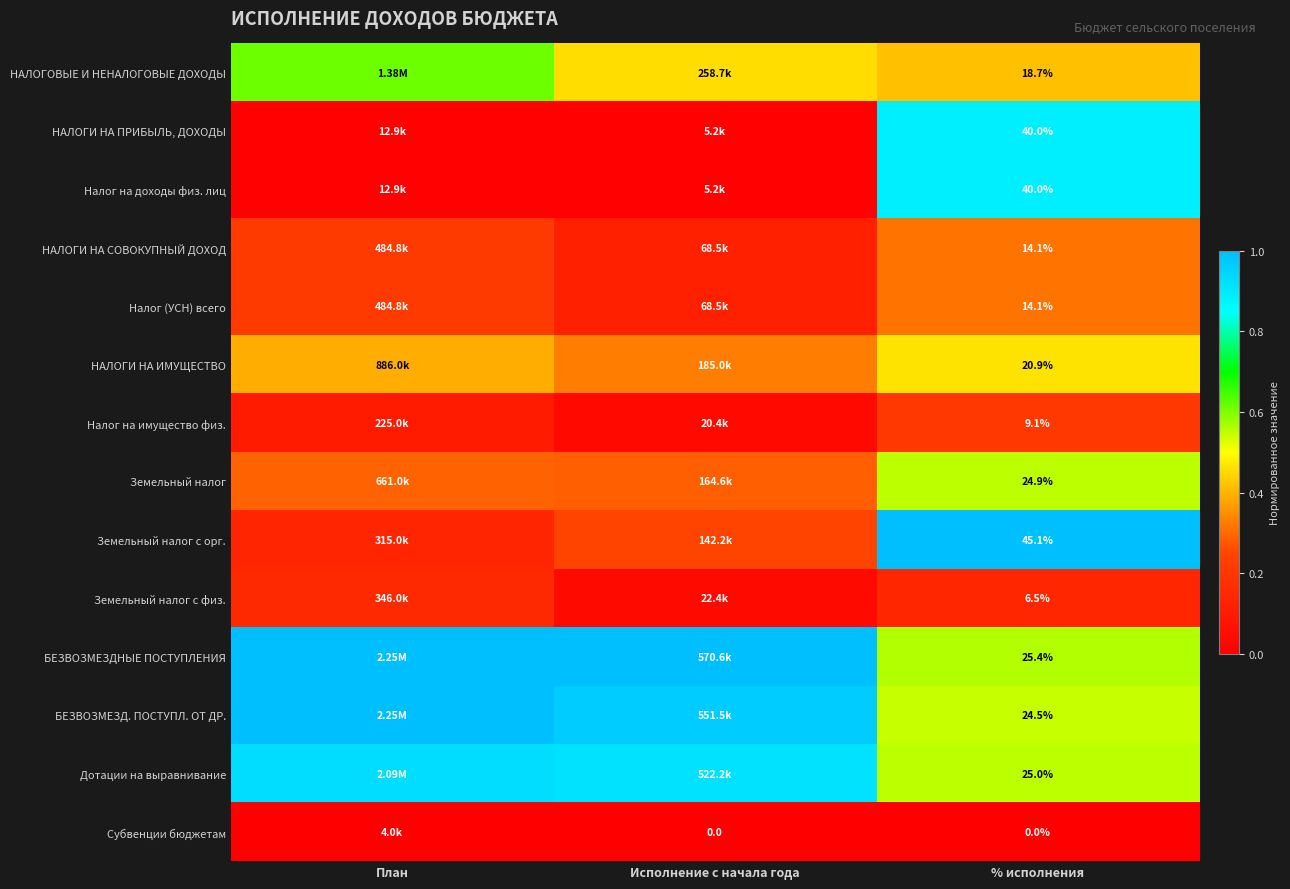

What is the spread (max minus min) of values at План?

1.0